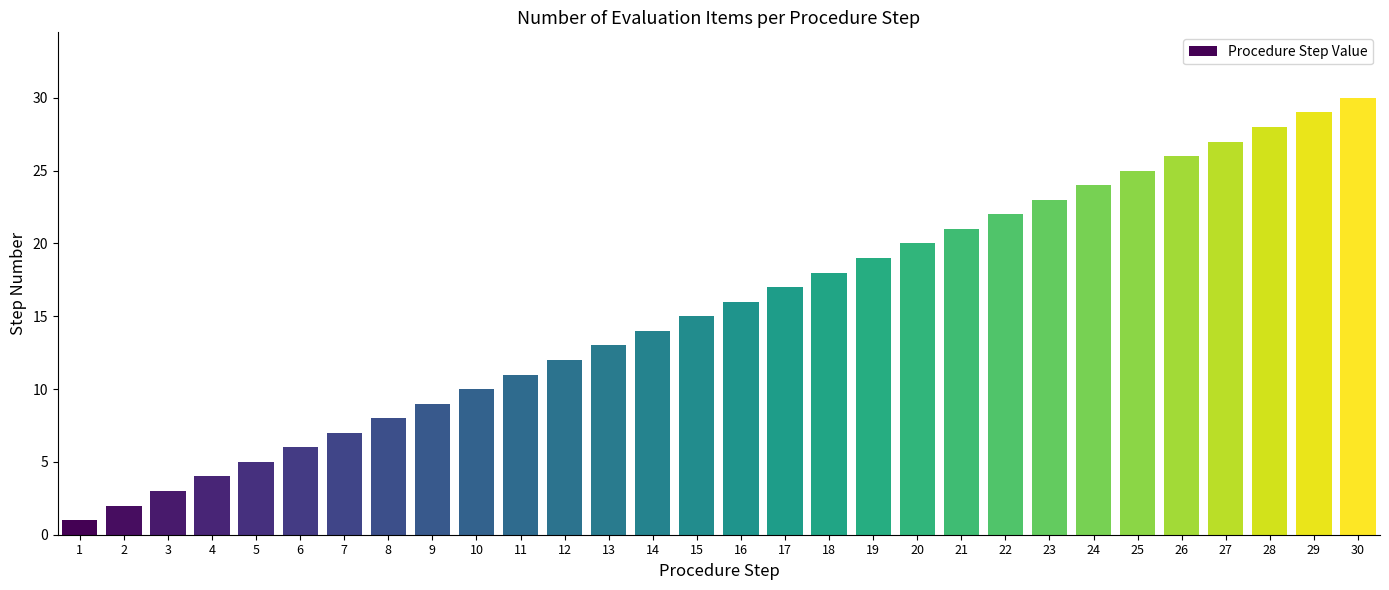

What is the maximum value shown in the chart?

30